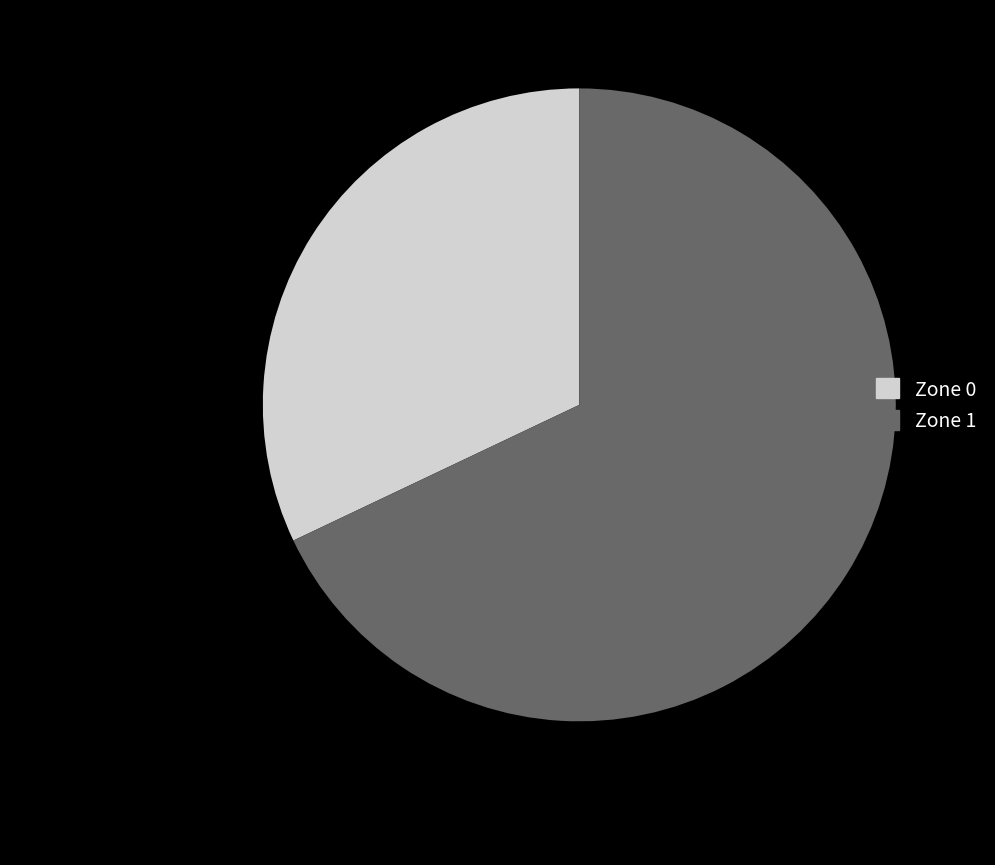

Is Zone 0 the majority of the pie?

No